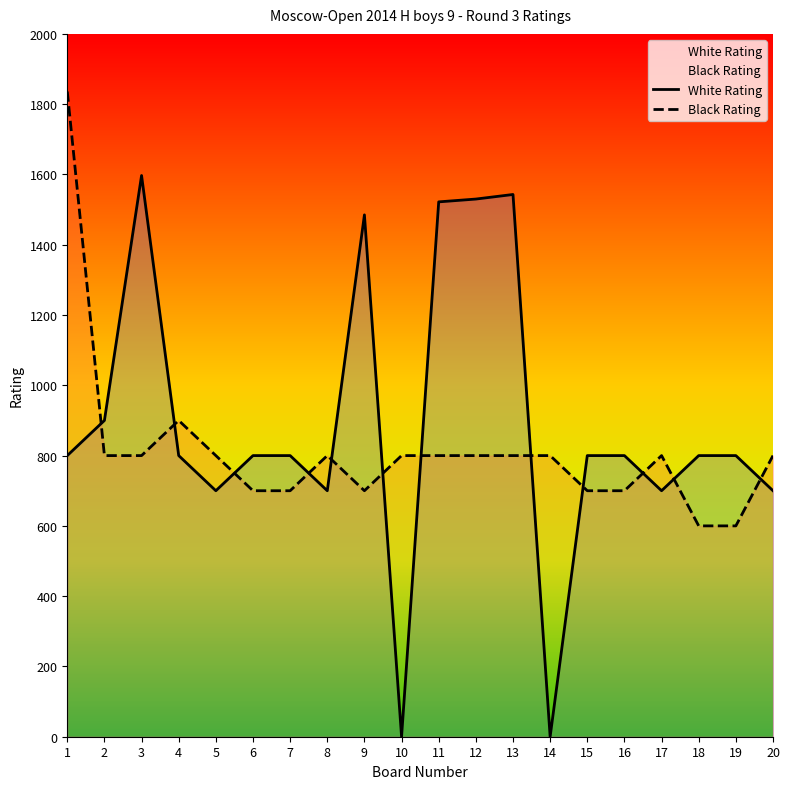

The value of Black Rating at 11 is 800. True or false?

True